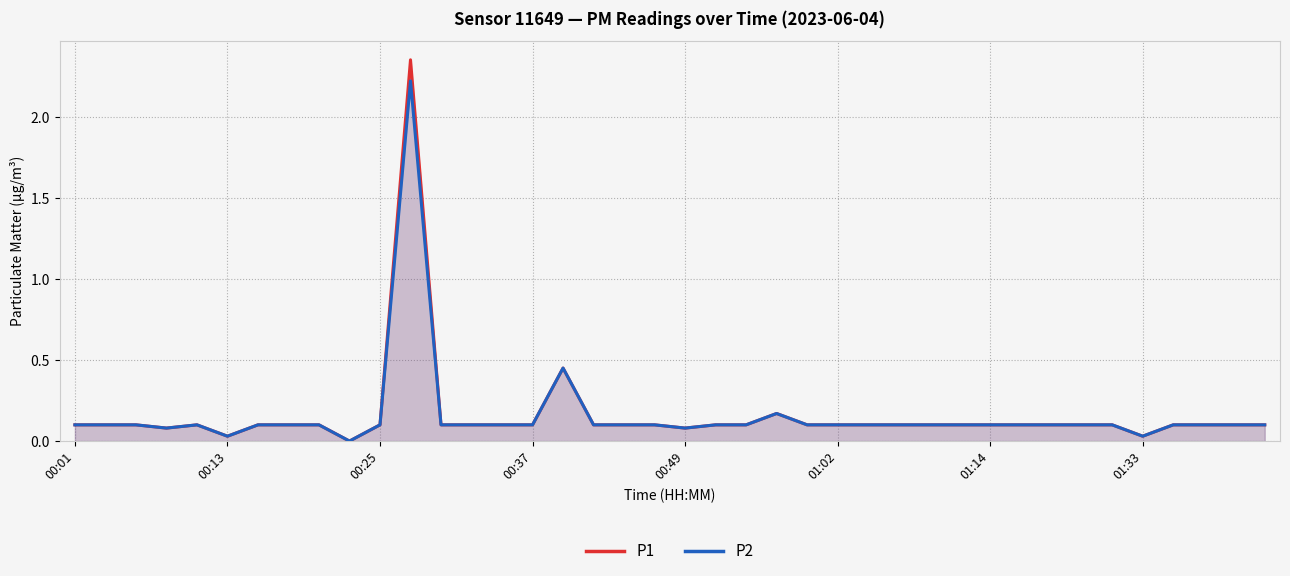

At how many categories does at least one series exceed 1?

1